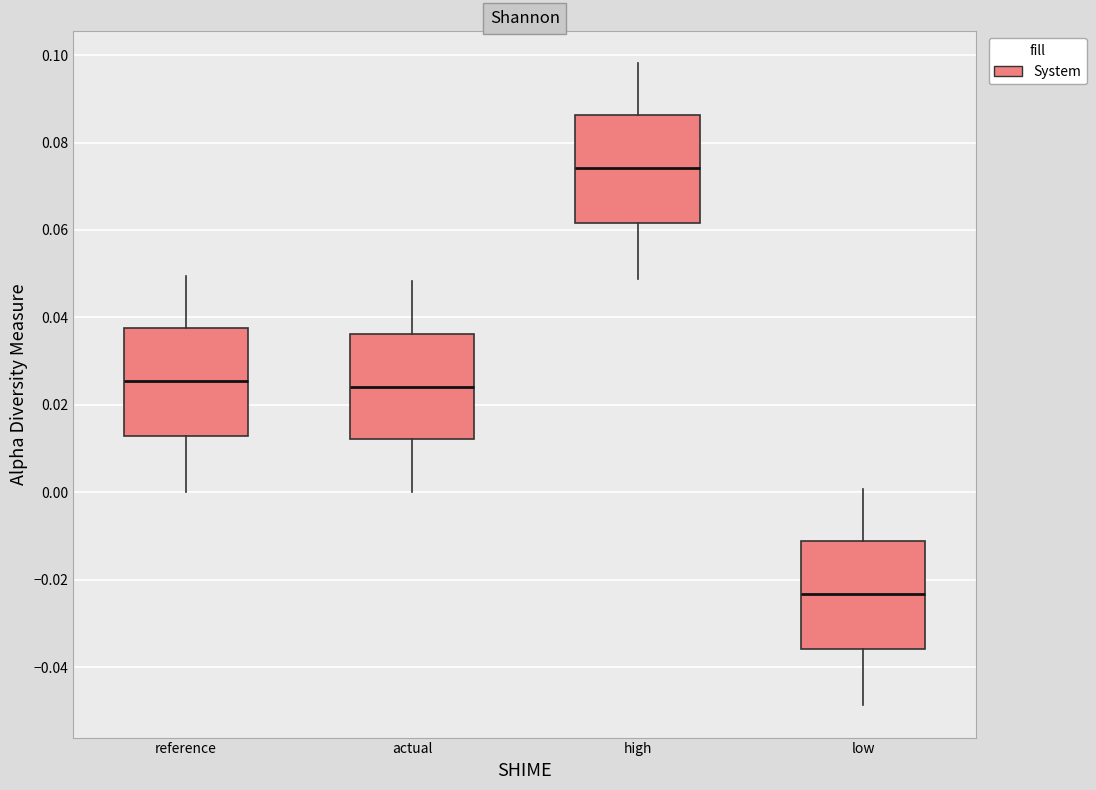

Where is the upper edge of the box for reference on the y-axis? The values are not printed on the chart, so give them approximately, as read against the axis.

0.038